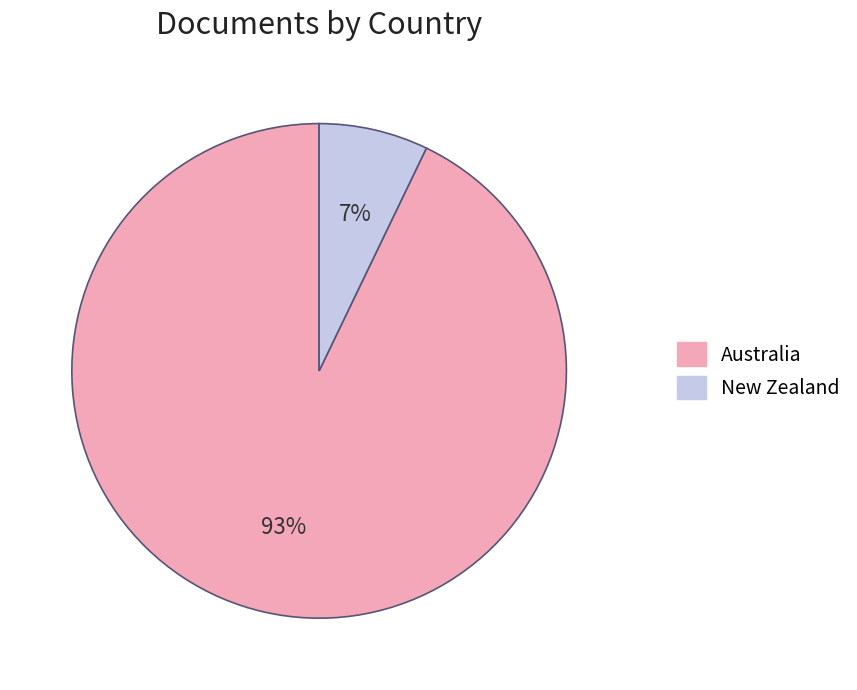

To the nearest percent, what portion does Australia represent?

93%